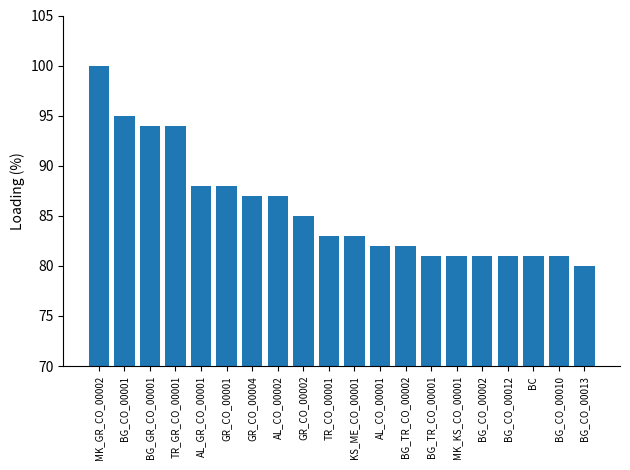

How many distinct data groups are displayed?

1